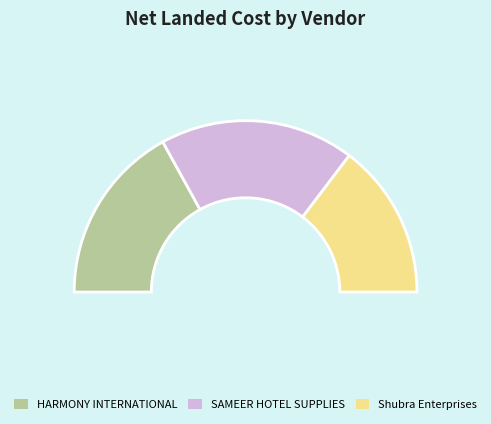

What percentage is the Shubra Enterprises slice, to the nearest percent?

29%